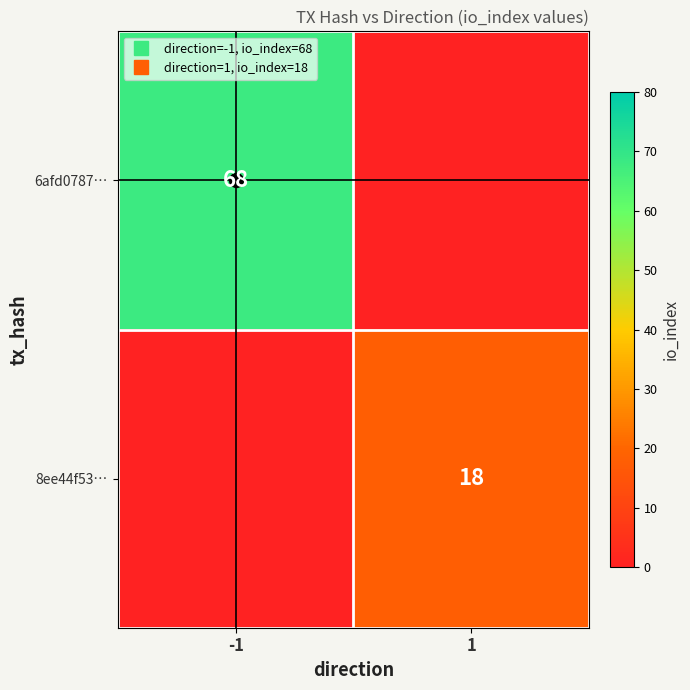

What is the difference between the 6afd0787… values at 1 and -1?

68